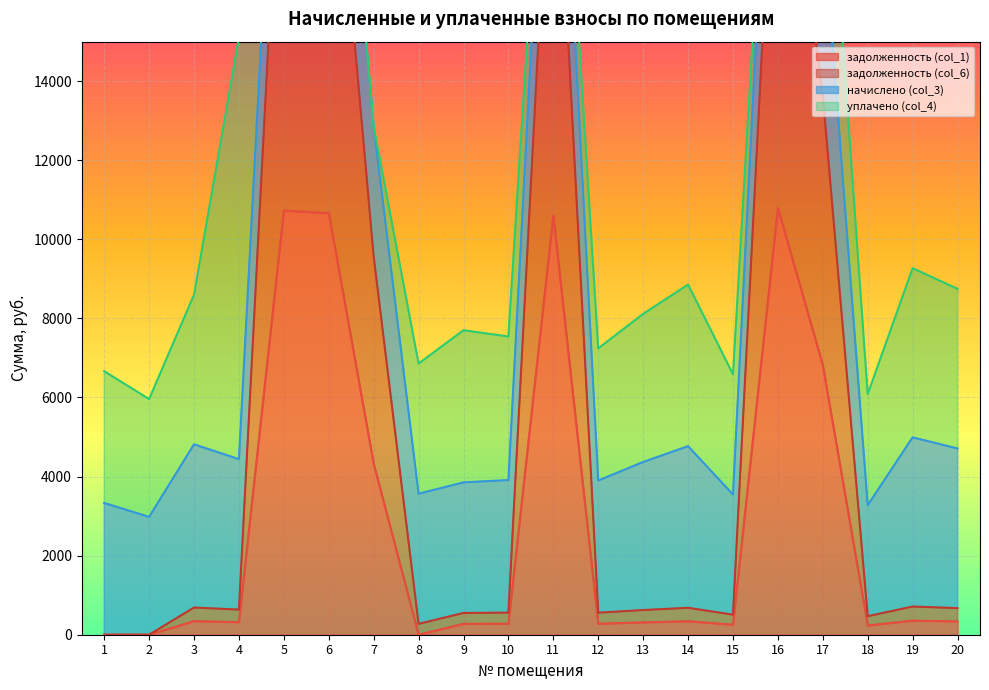

True or false: задолженность (col_6) and задолженность (col_1) cross at least once.

False